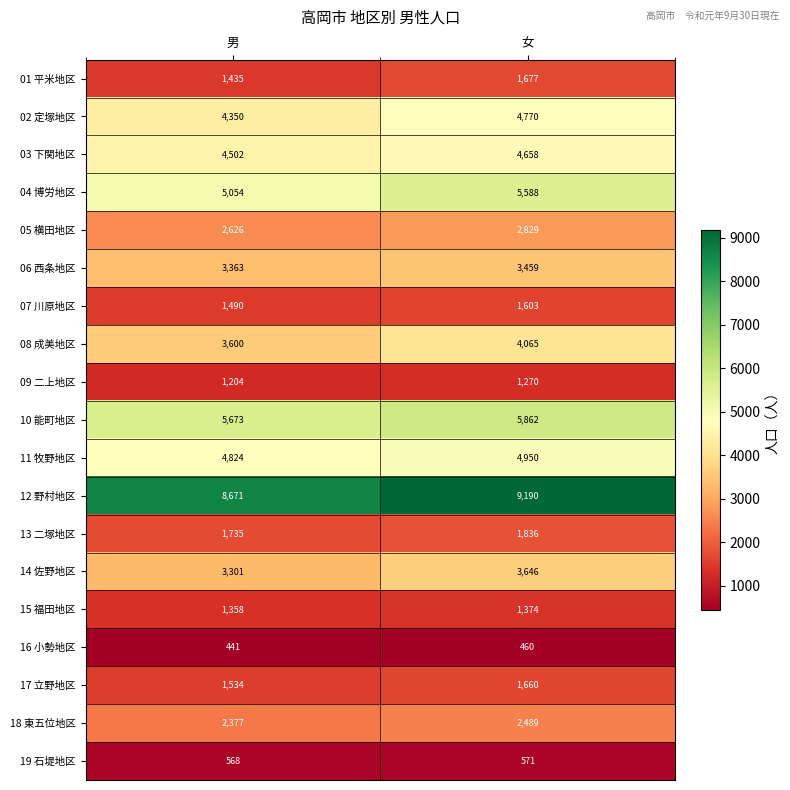

Between 男 and 女, which series saw the biggest shift?

04 博労地区